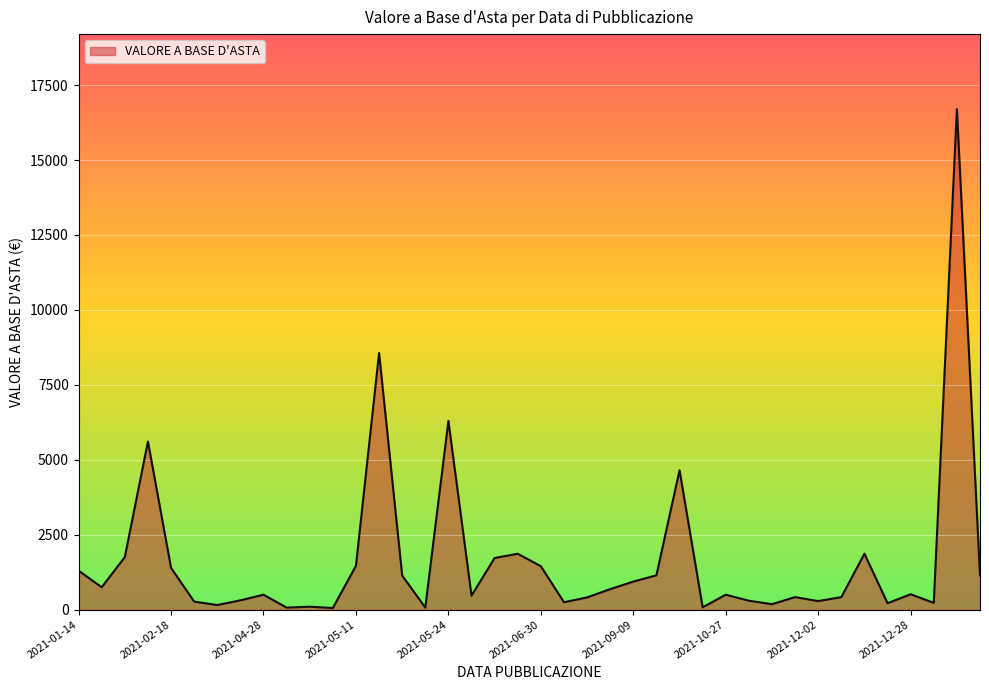

What is the difference between the maximum and minimum values?

16639.9